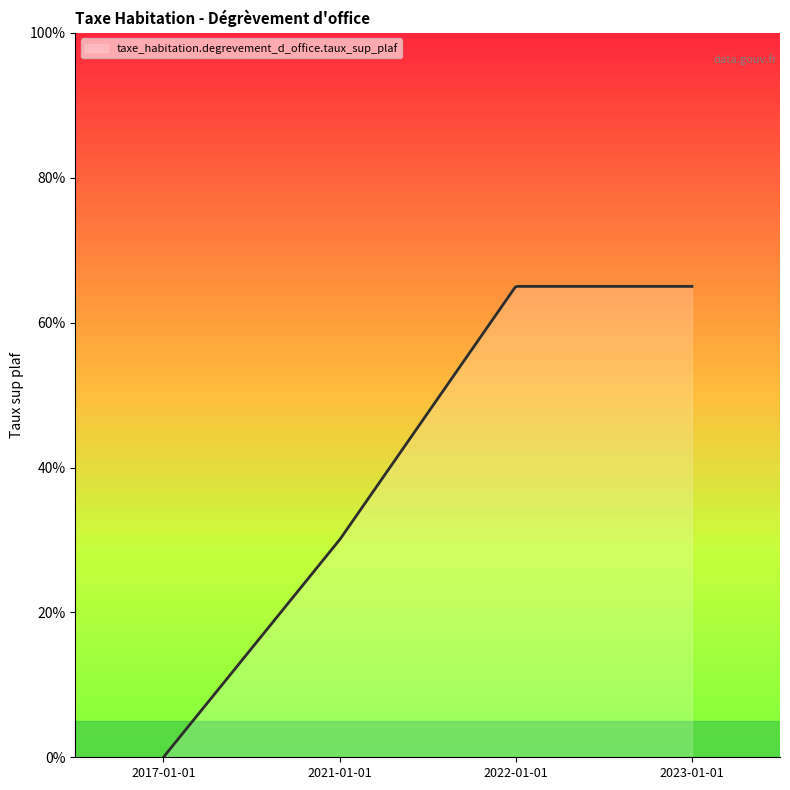

Is this an area chart (filled region under the line)?

Yes